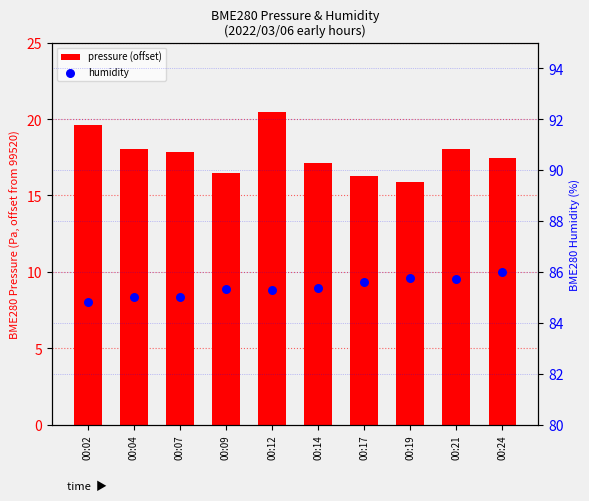

Which series has the largest Y range (max minus min)?

BME280_pressure (offset)